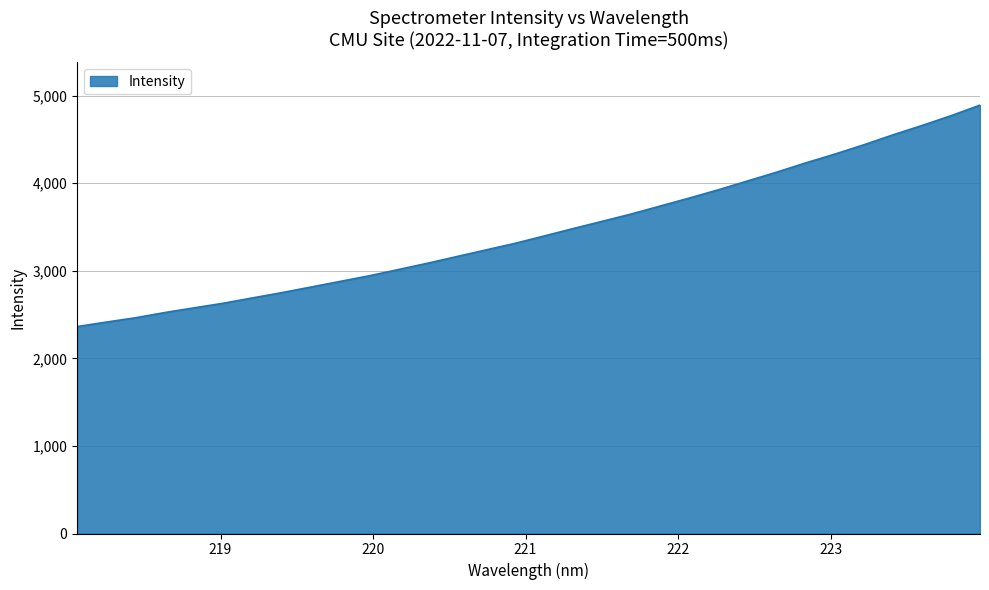

What is the maximum value shown in the chart?

4891.0